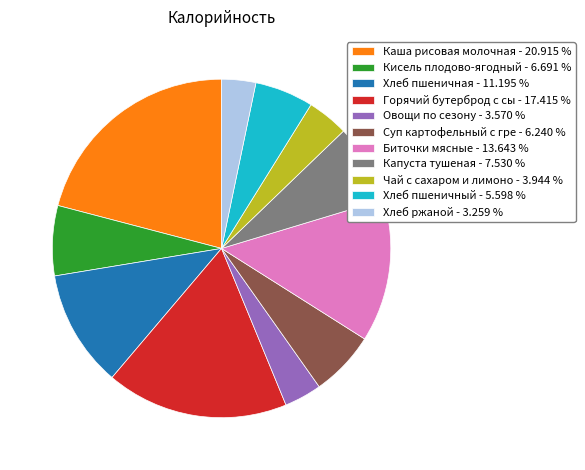

What is the ratio of the value at Овощи по сезону - 3.570 % to the value at Хлеб ржаной - 3.259 %?

1.1